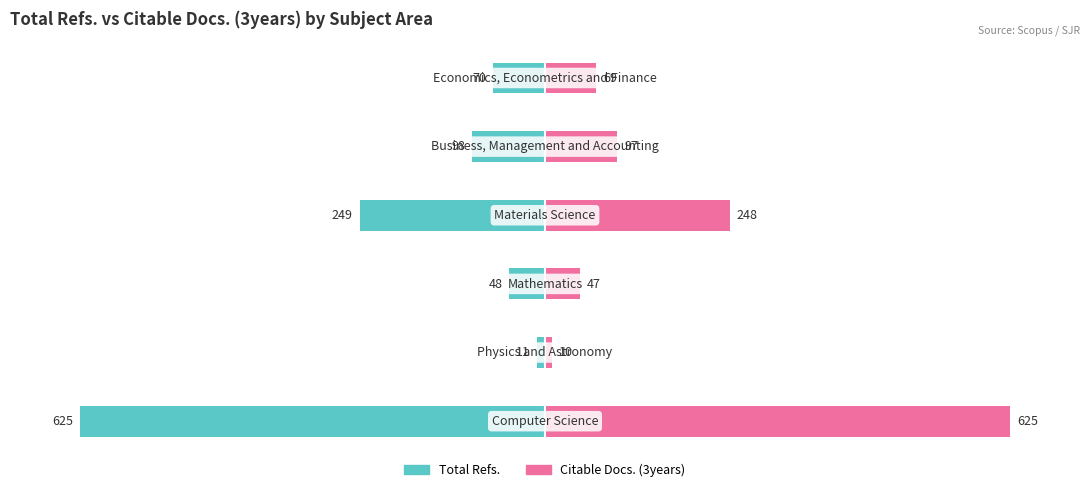

Which has a higher value, 100 or 50?

100